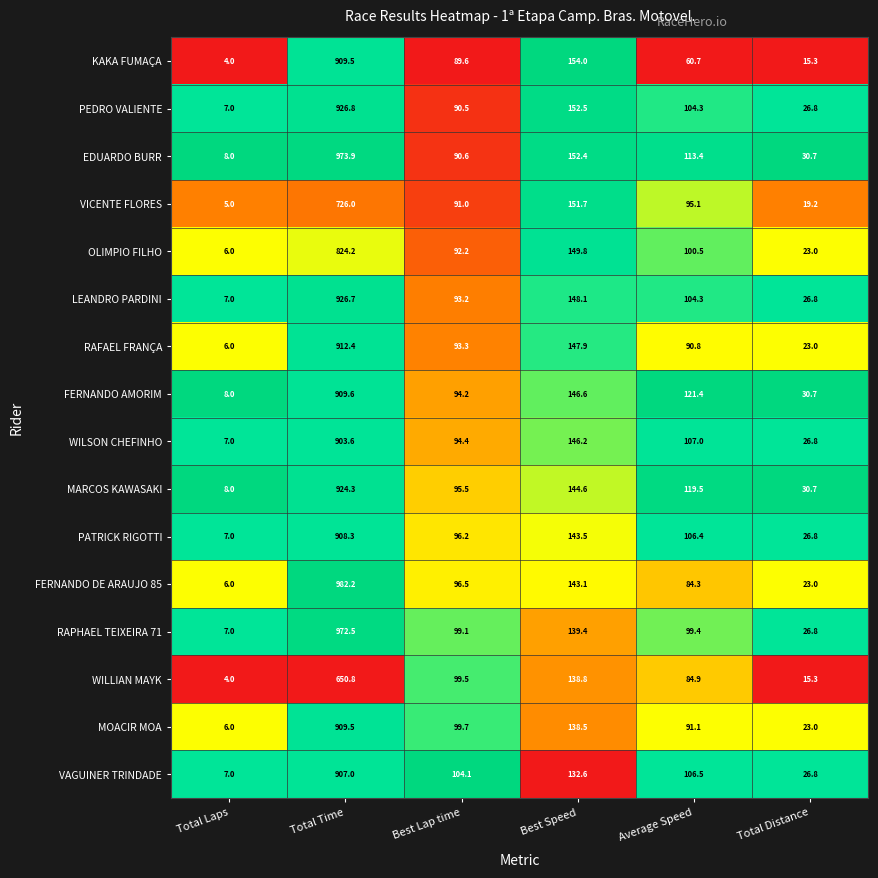

At which category is the sum across all series the highest?

Total Time